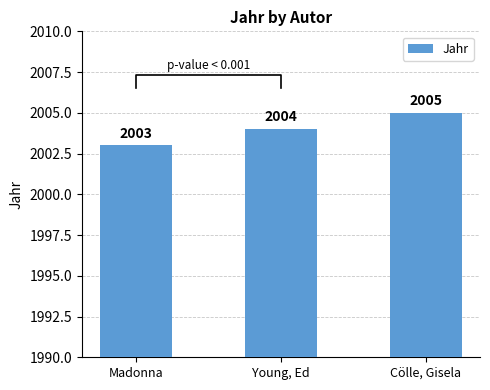

What is the average value?

2004